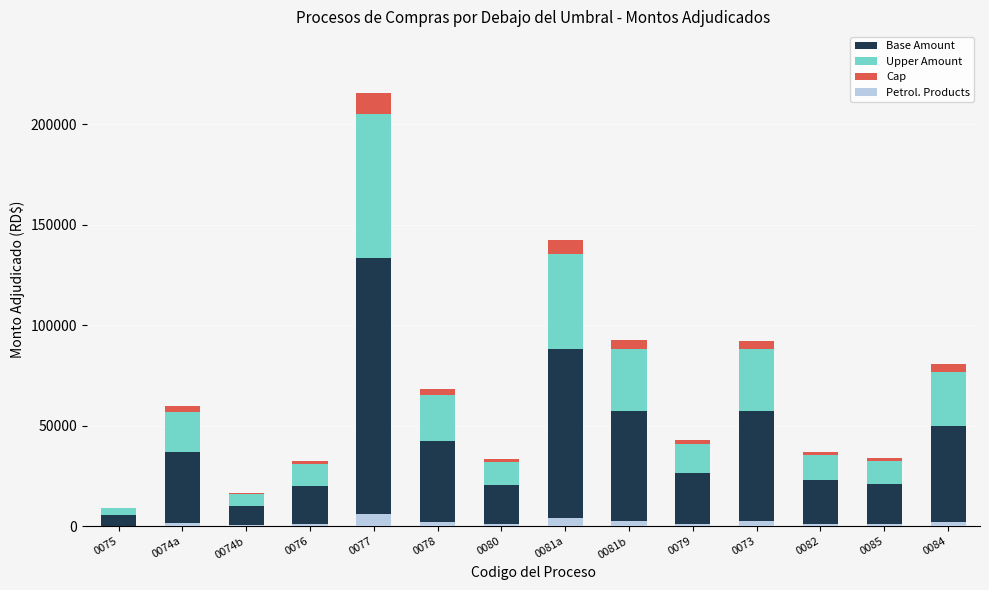

What position from the left is 0073?

11